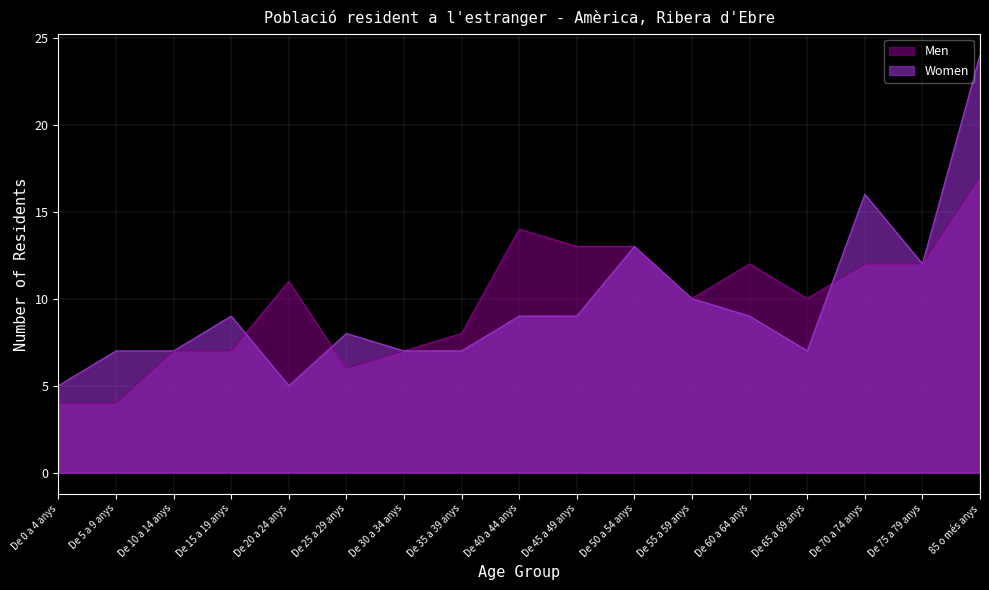

Rank the series at De 65 a 69 anys from lowest to highest value.

Women, Men